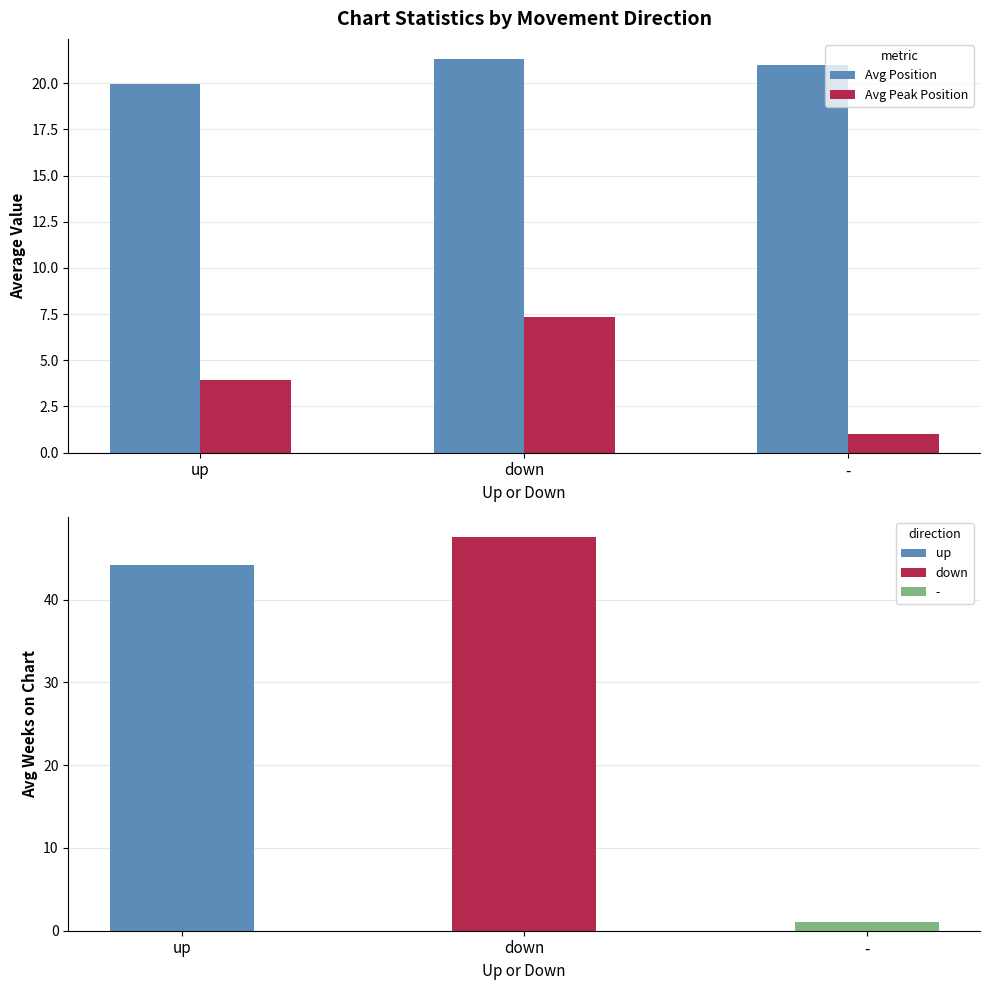

How many groups of bars are there?

3